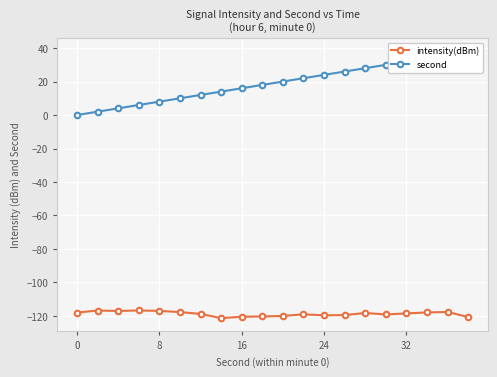

True or false: second and intensity(dBm) intersect in this chart.

False